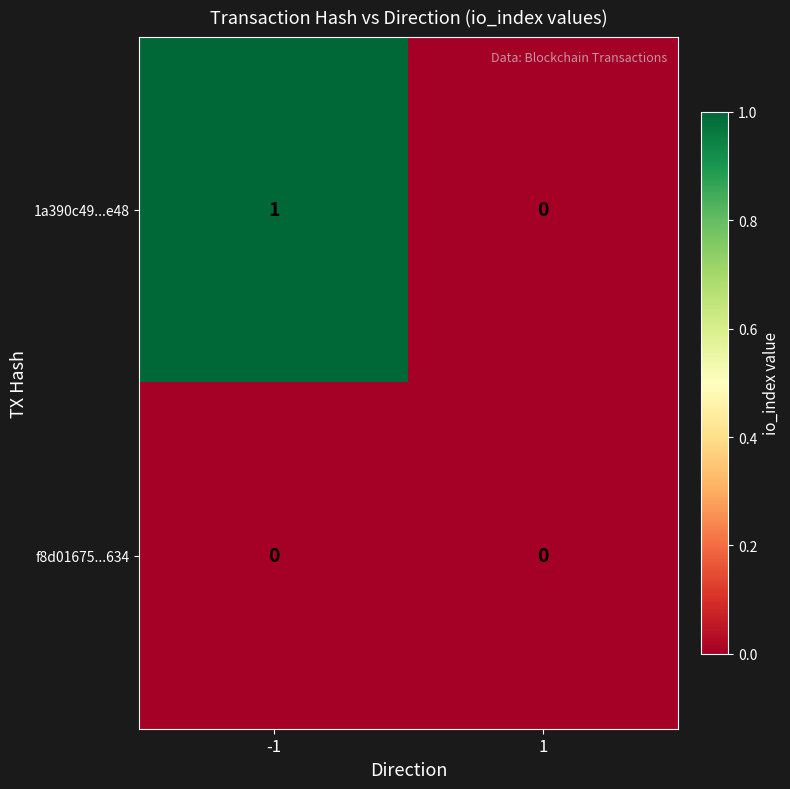

Which series has the largest total across all categories?

1a390c49...e48